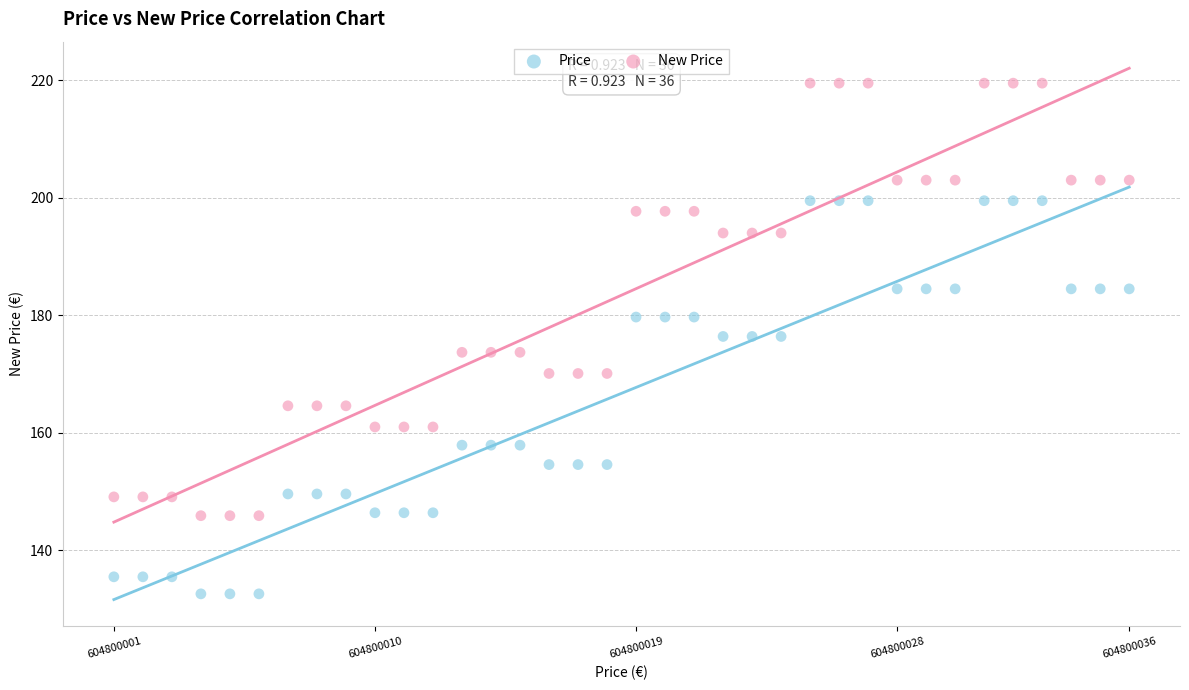

Which series reaches the minimum Y coordinate?

Price